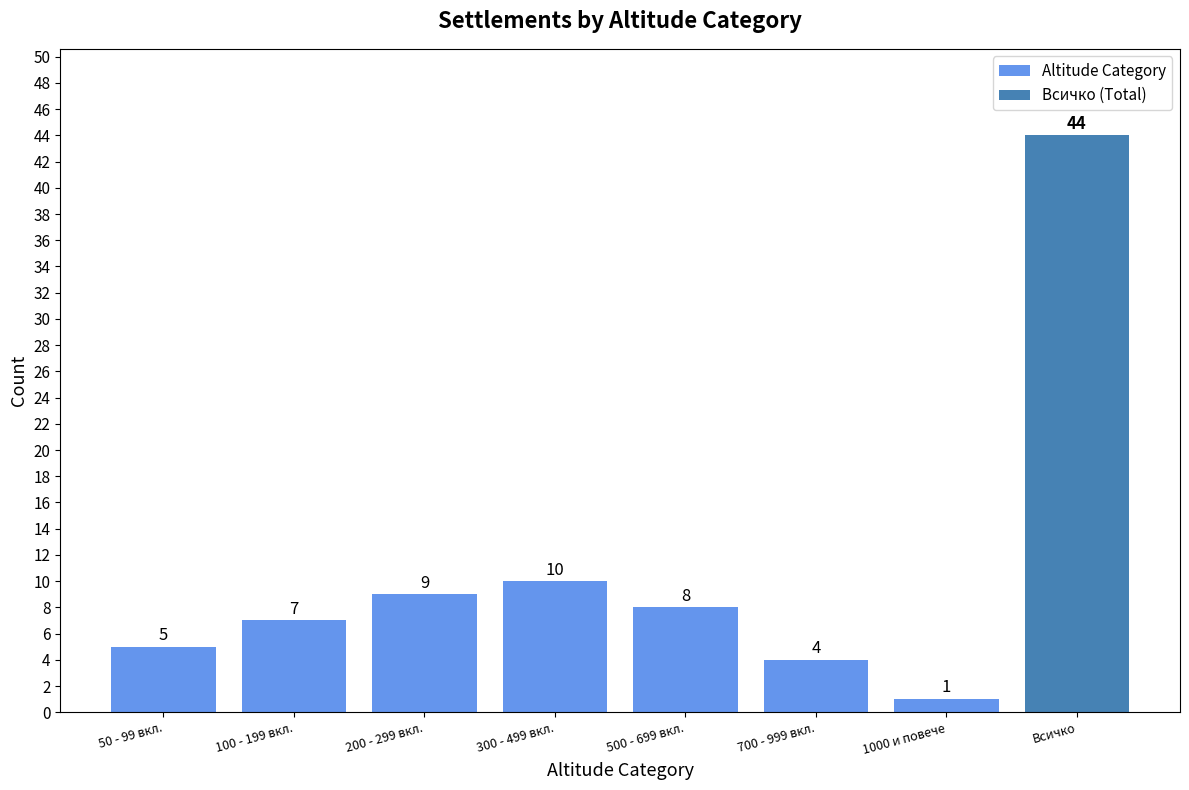

True or false: Altitude Category has a value of 5 at 50 - 99 вкл..

True